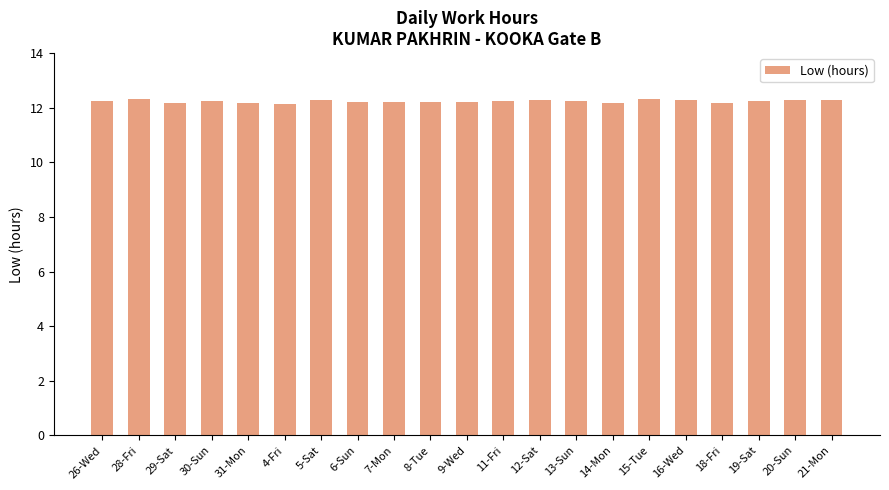

What is the label of the 4th bar from the right?

18-Fri